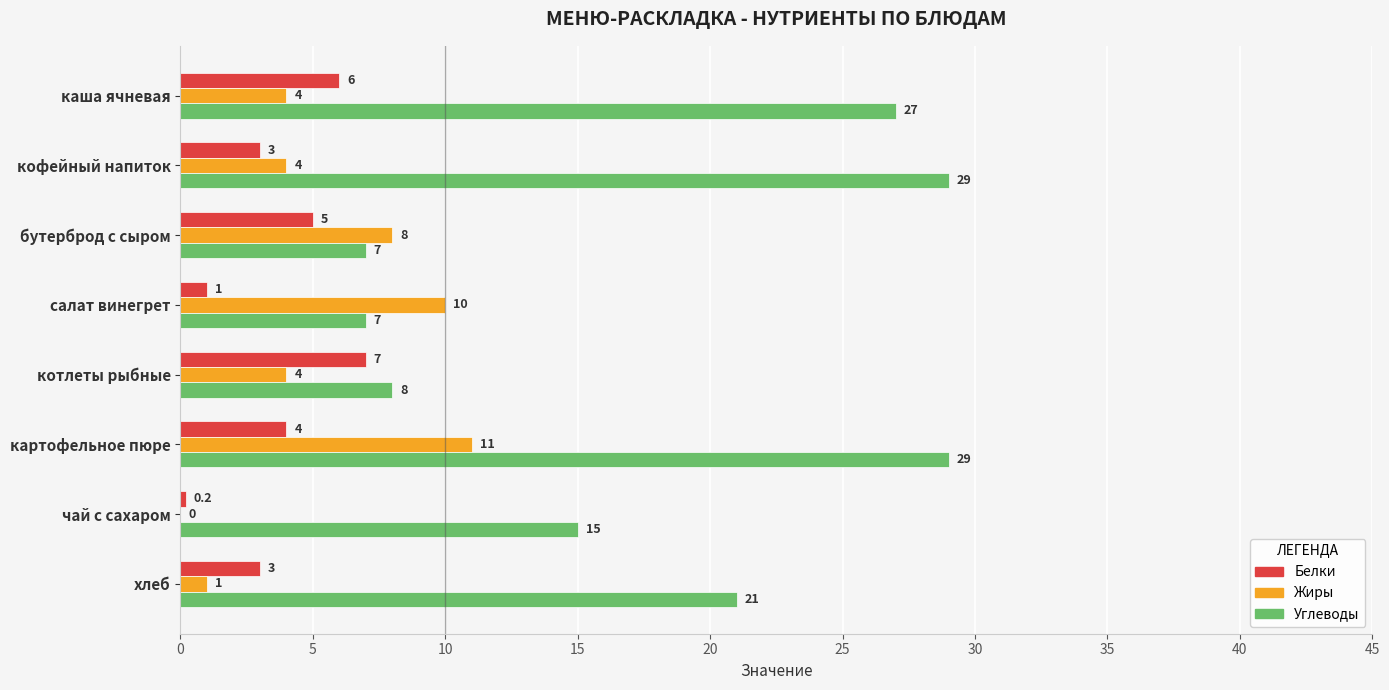

At which category is the sum across all series the highest?

картофельное пюре